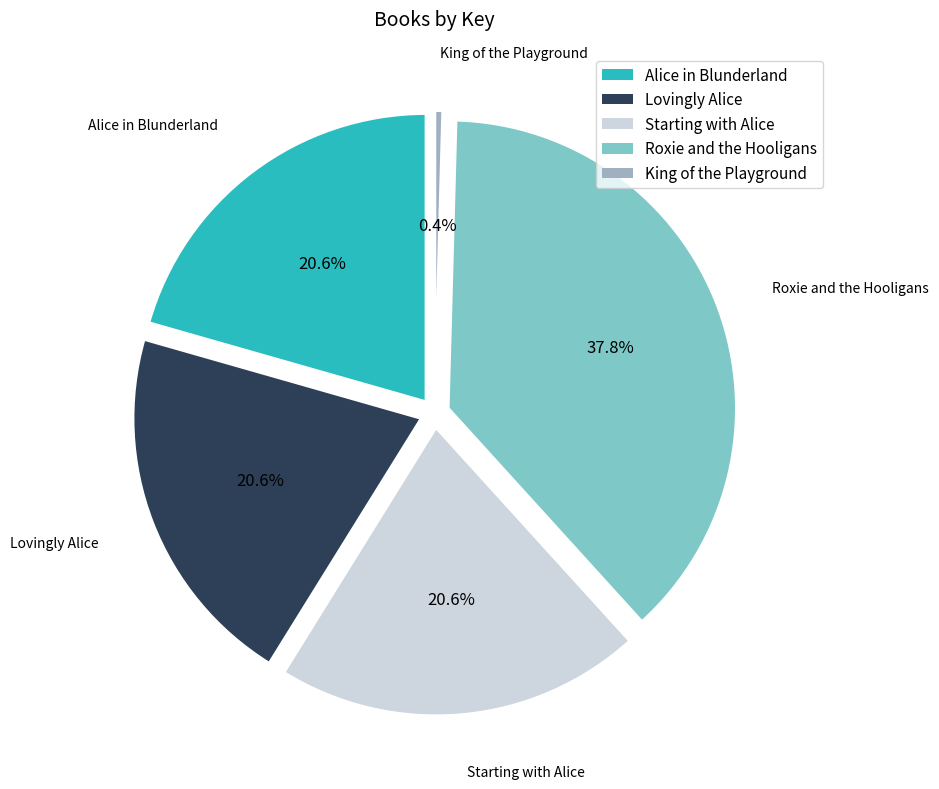

Rank the categories by value from highest to lowest.

Roxie and the Hooligans, Lovingly Alice, Alice in Blunderland, Starting with Alice, King of the Playground